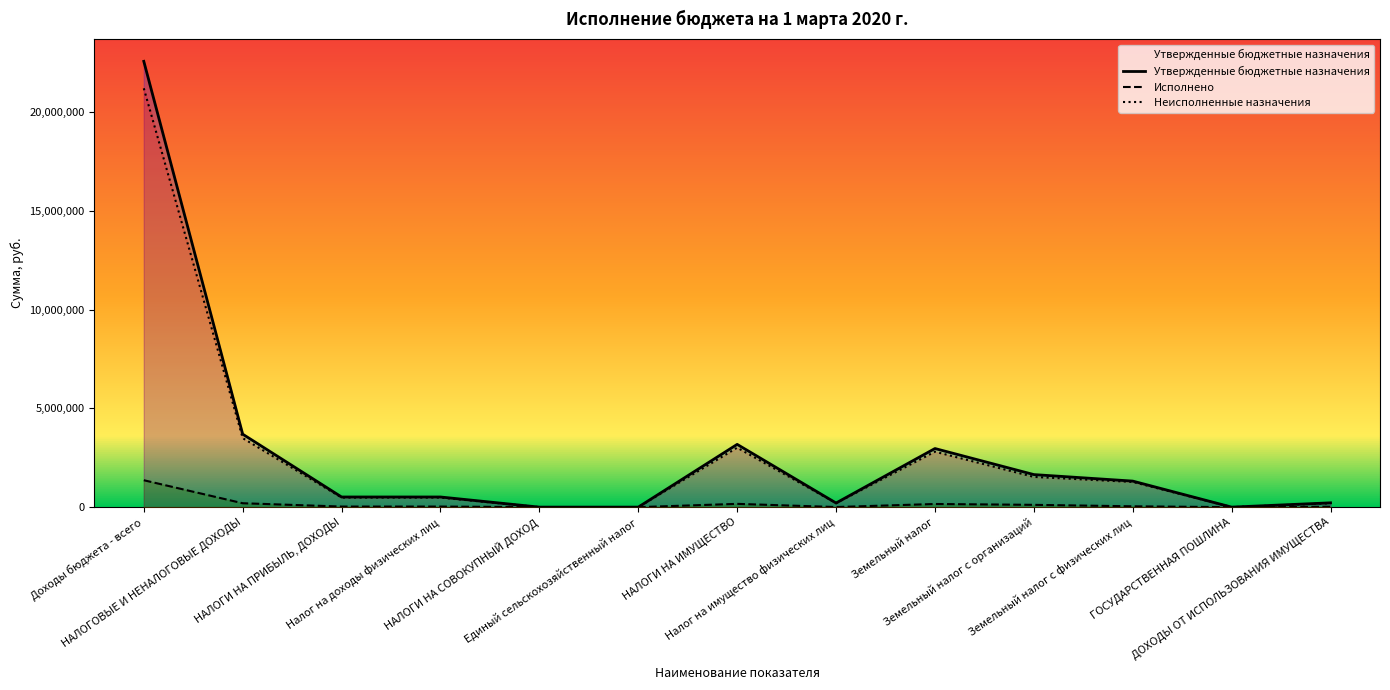

How many data points in Утвержденные бюджетные назначения are less than 515300?

5